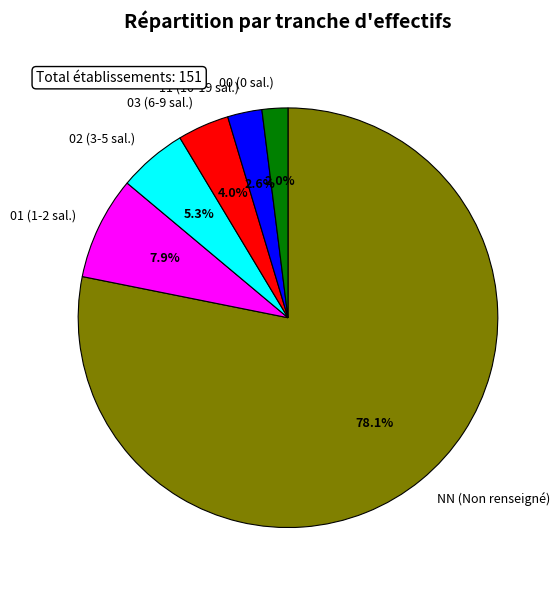

Between 11 and 01, which is larger?

01